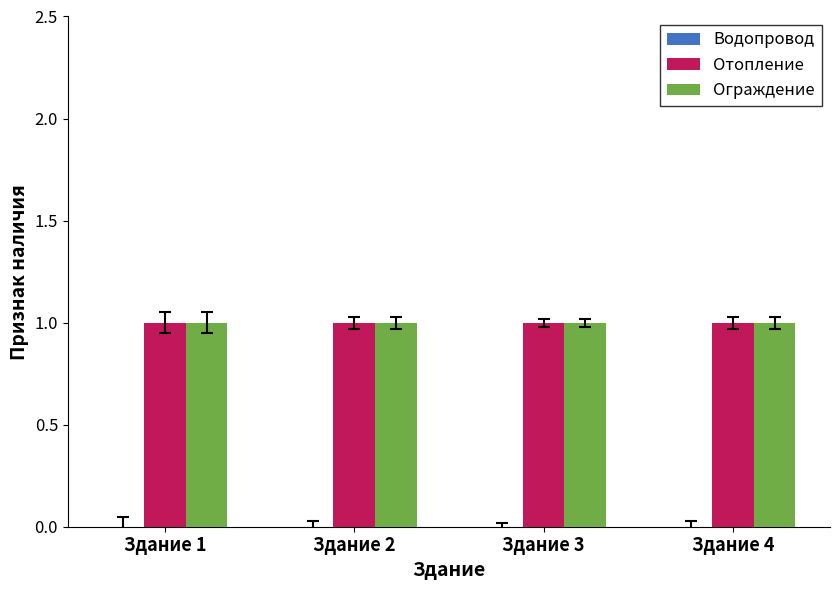

List the series in order of their peak value, lowest first.

Водопровод, Отопление, Ограждение